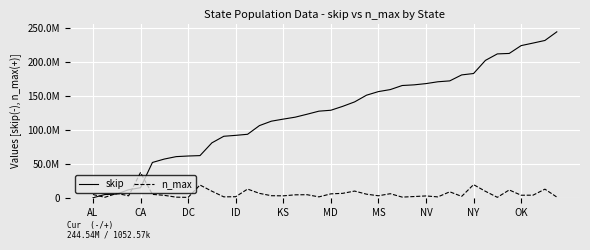

What is the maximum value shown in the chart?

244542966